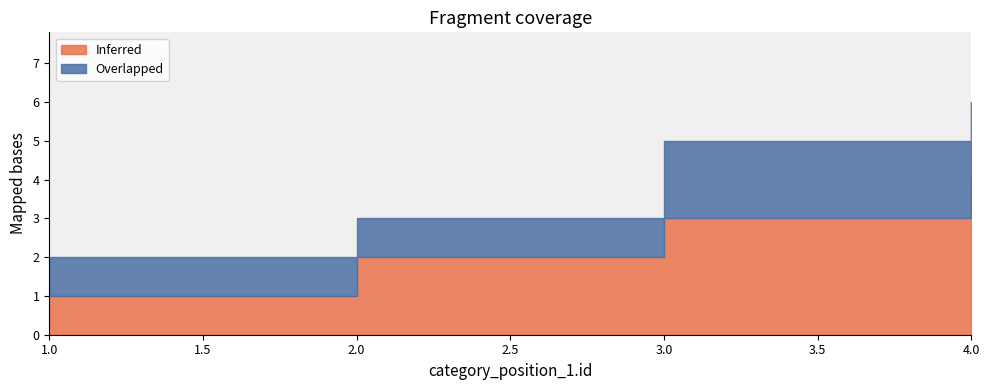

What is the spread (max minus min) of values at 2?

1